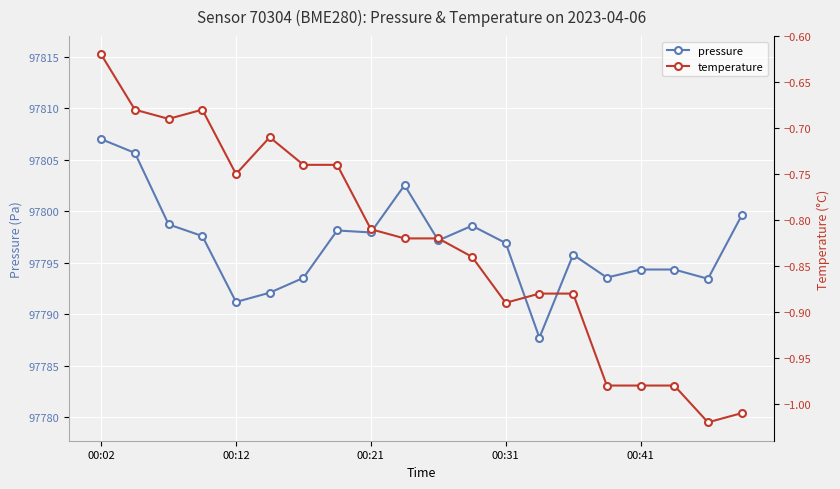

How many series are shown in this chart?

2